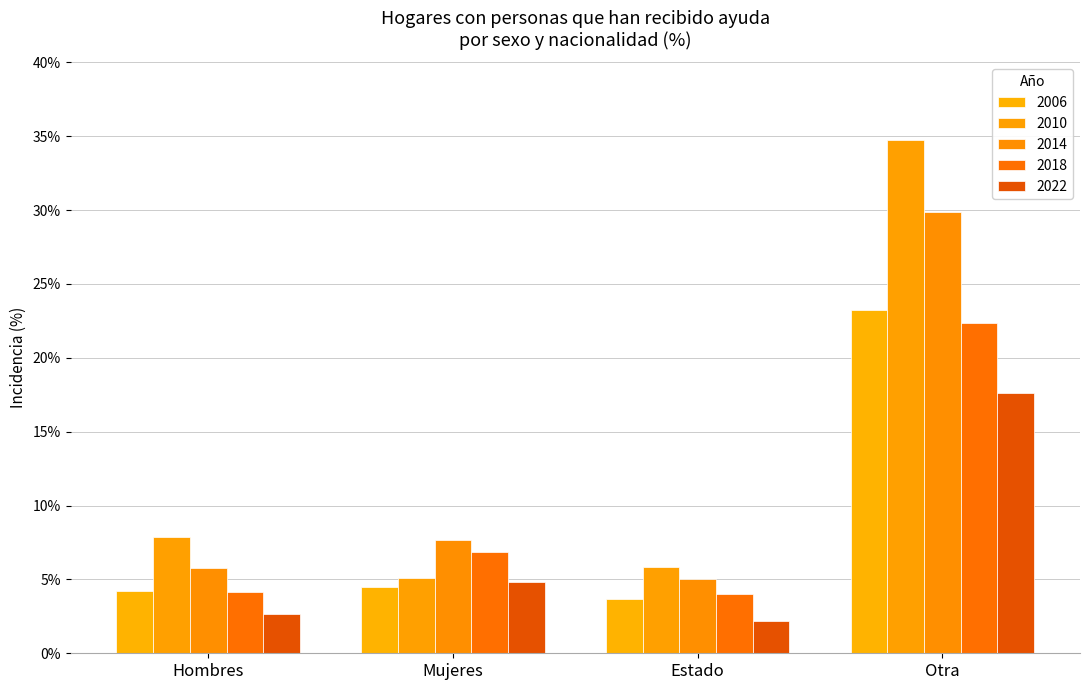

Which series has the largest range (max minus min)?

2010